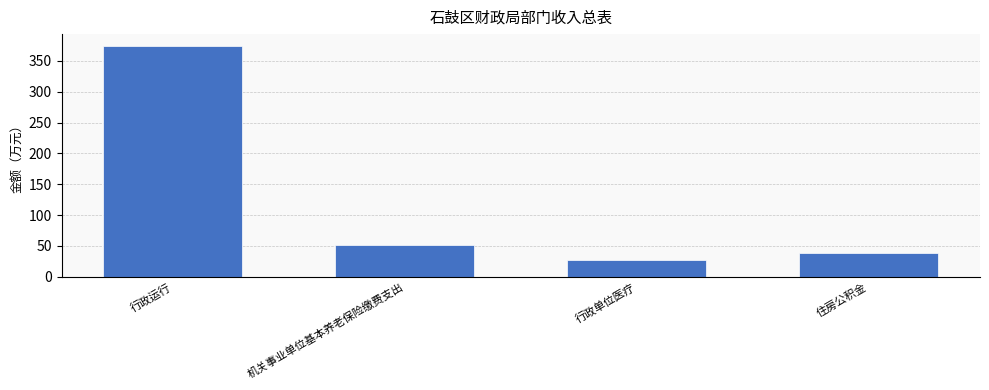

What is the label of the 1st bar from the right?

住房公积金